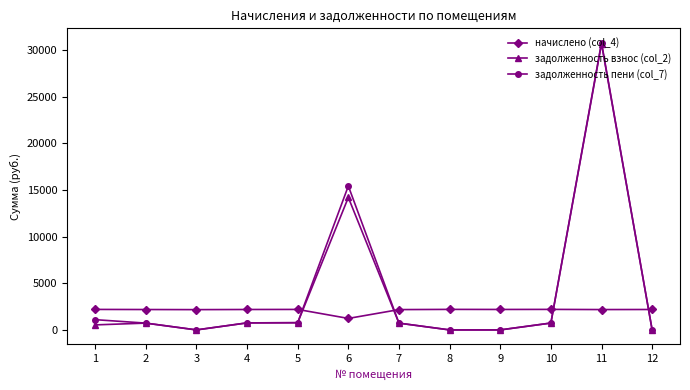

Where do начислено (col_4) and задолженность взнос (col_2) first cross each other?

5 and 6